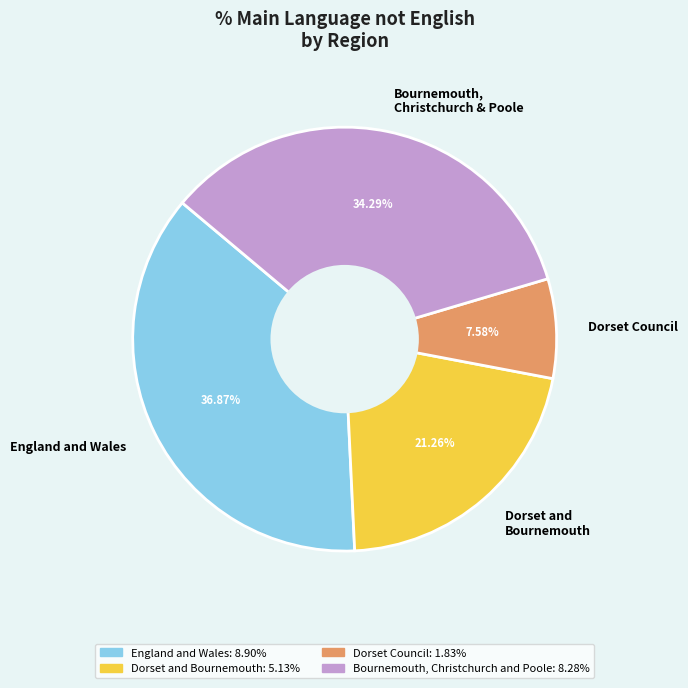

How many slices are in this pie chart?

4